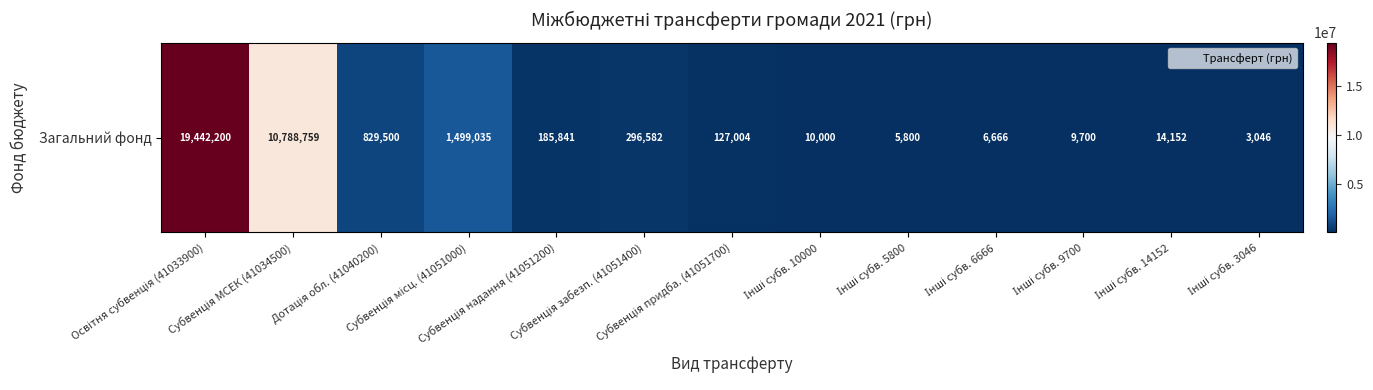

What is the minimum value shown in the chart?

3046